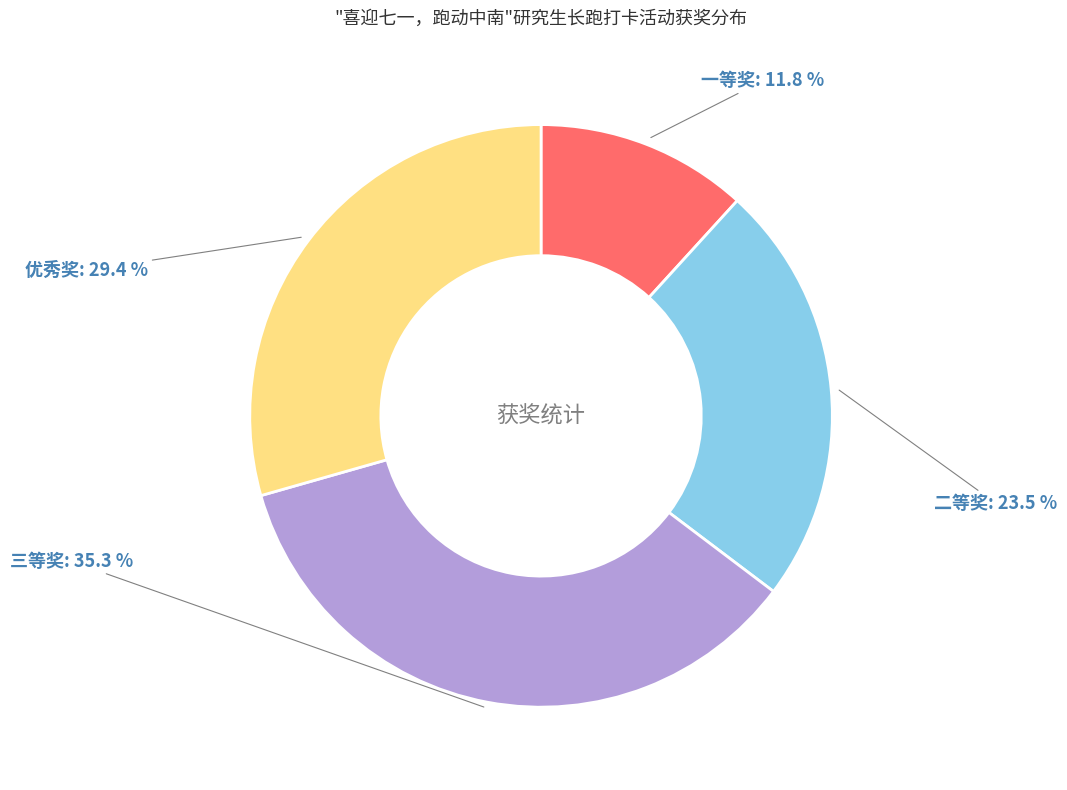

What is the largest slice in the pie chart?

三等奖